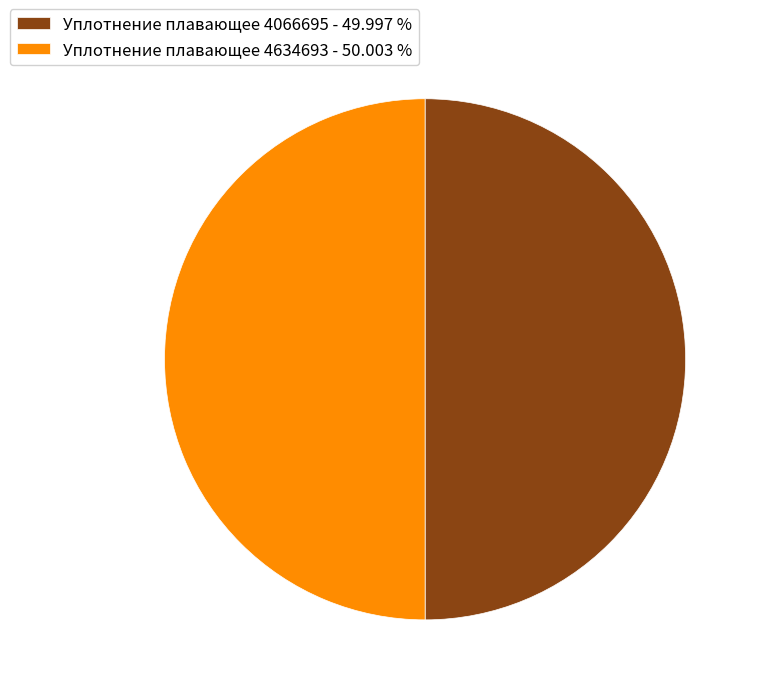

How many slices are in this pie chart?

2